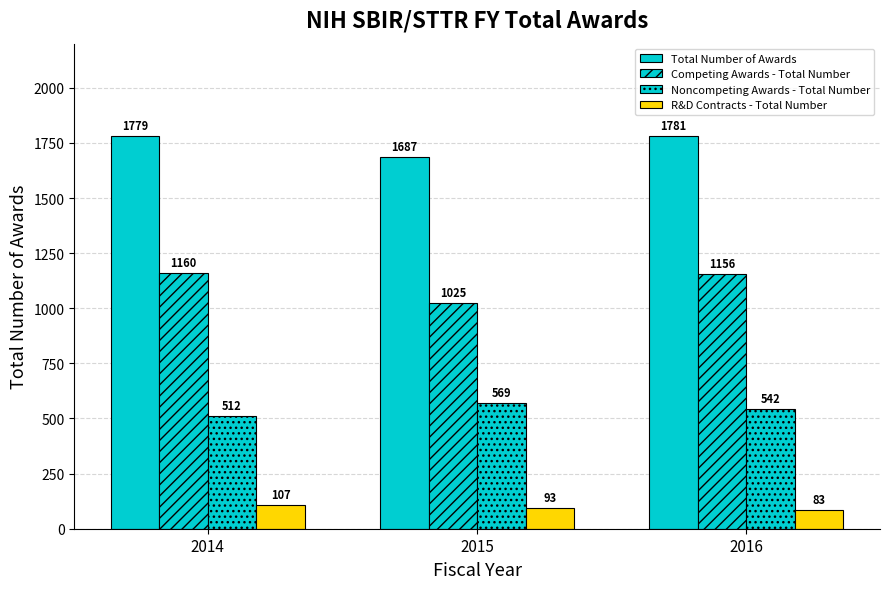

Count the number of categories in the chart.

3